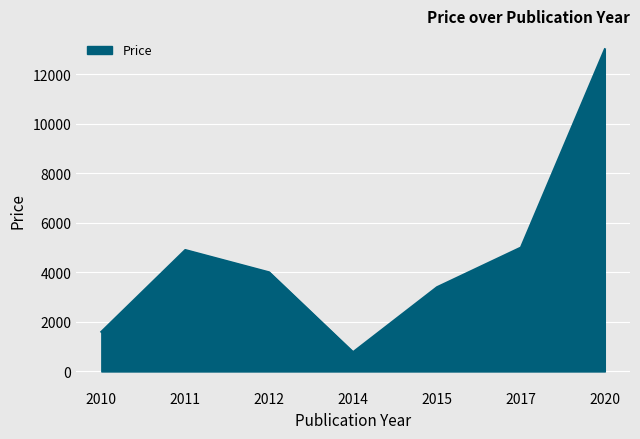

Where does the data first go above 4000?

2011